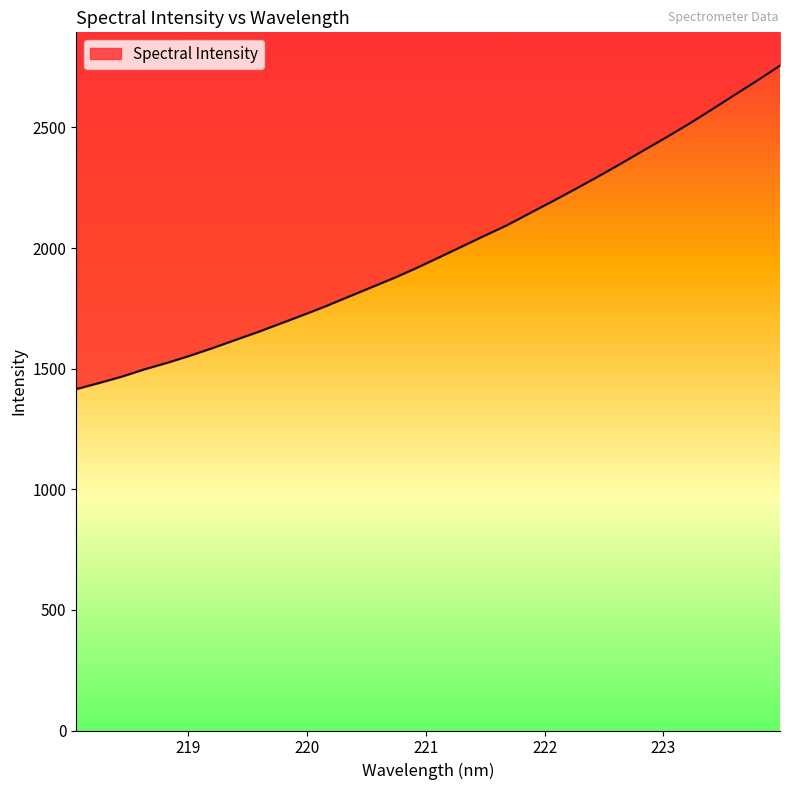

What is the label of the 8th point from the right?

222.6447